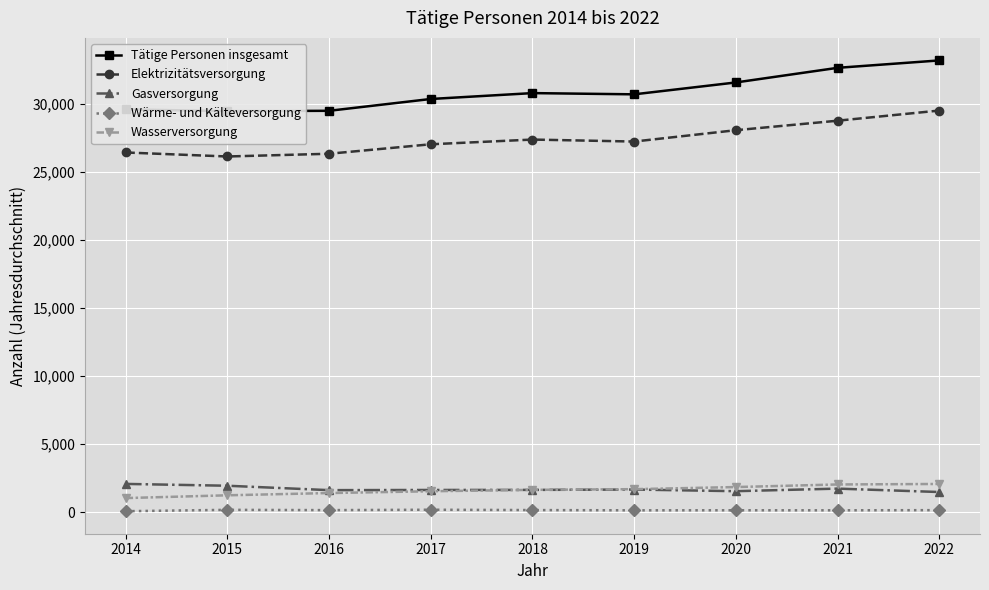

Reading left to right, what are all the values shown in this chart?

Tätige Personen insgesamt: 29586.6	29461.1	29482.8	30351.6	30783.4	30693.6	31565.9	32640.8	33184.4
Elektrizitätsversorgung: 26420.8	26126.5	26327.3	27023.8	27370.2	27224.1	28057.9	28755.8	29502.0
Gasversorgung: 2070.3	1936.1	1612.4	1624.9	1630.9	1656.1	1535.5	1724.8	1474.2
Wärme- und Kälteversorgung: 66.3	165.3	144.2	172.8	148.3	129.8	132.9	130.8	142.2
Wasserversorgung: 1029.2	1233.2	1398.9	1530.1	1634.1	1683.7	1839.6	2029.5	2066.0